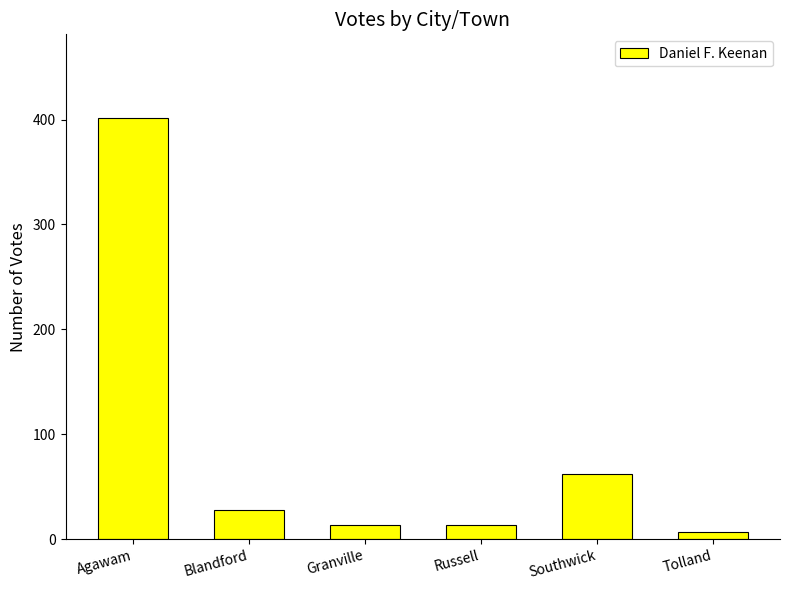

What is the minimum value shown in the chart?

7